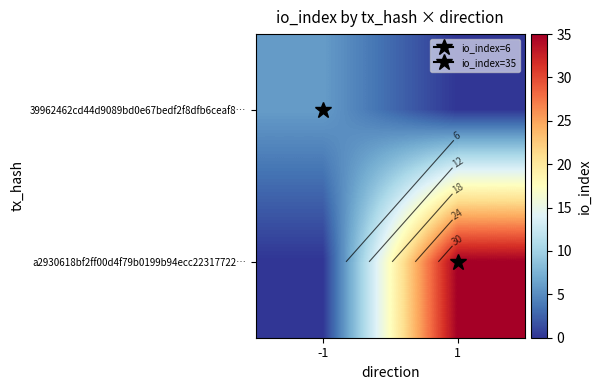

Which has a higher value, 1 or -1?

-1